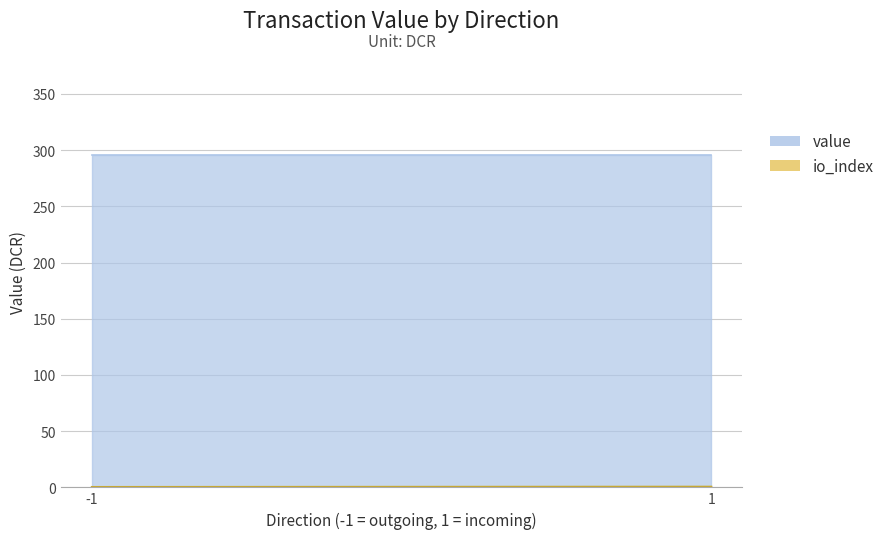

Is it true that value equals 296.1 at 1?

True